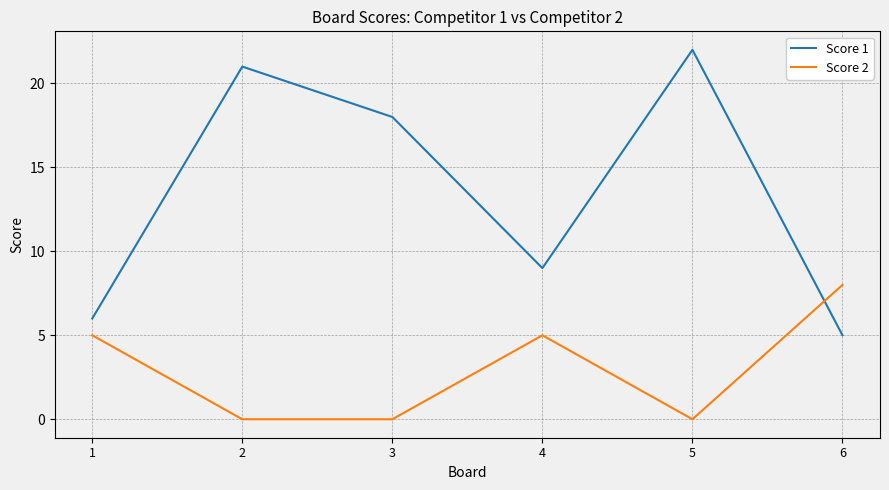

List the series in order of their overall mean, highest first.

Score 1, Score 2